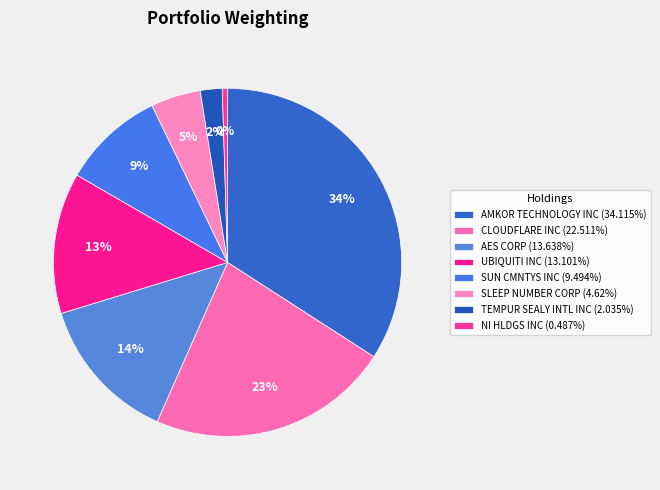

Count the number of slices in the pie.

8